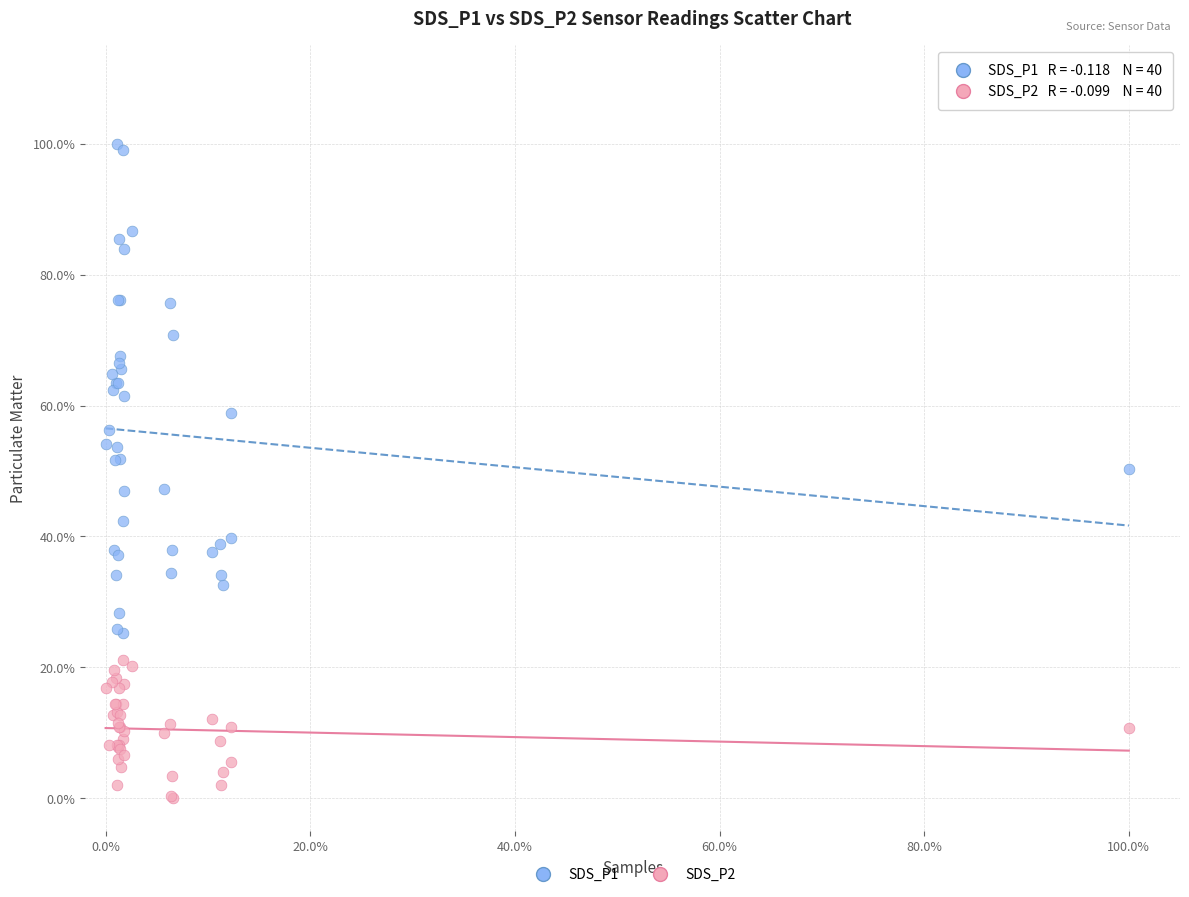

What are all the series names shown in the legend?

SDS_P1, SDS_P2